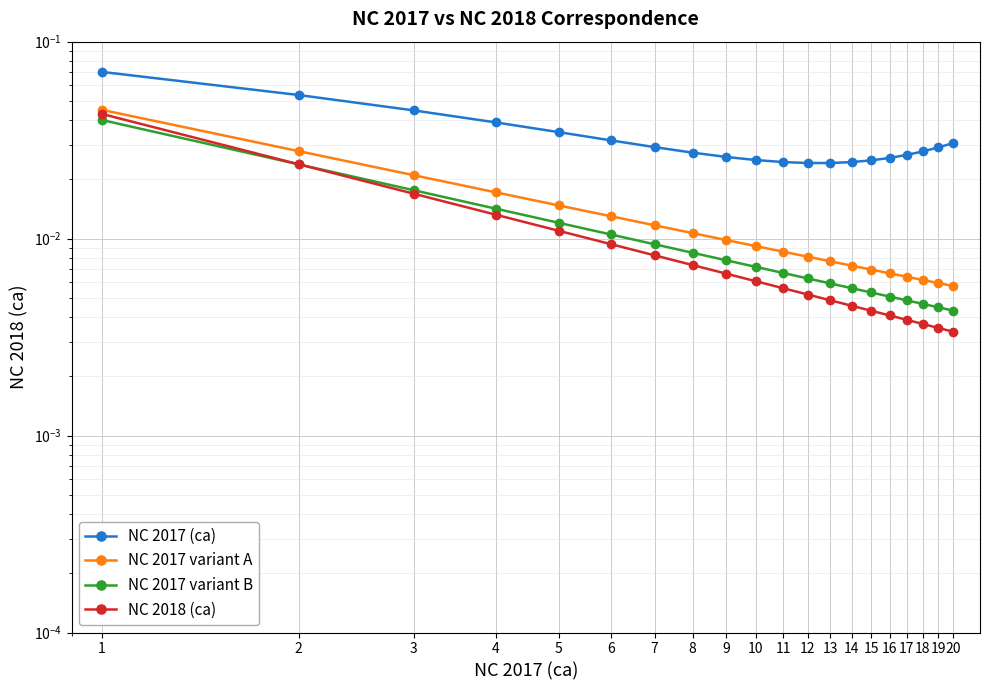

At which label is NC 2018 (ca) closest to 0?

20